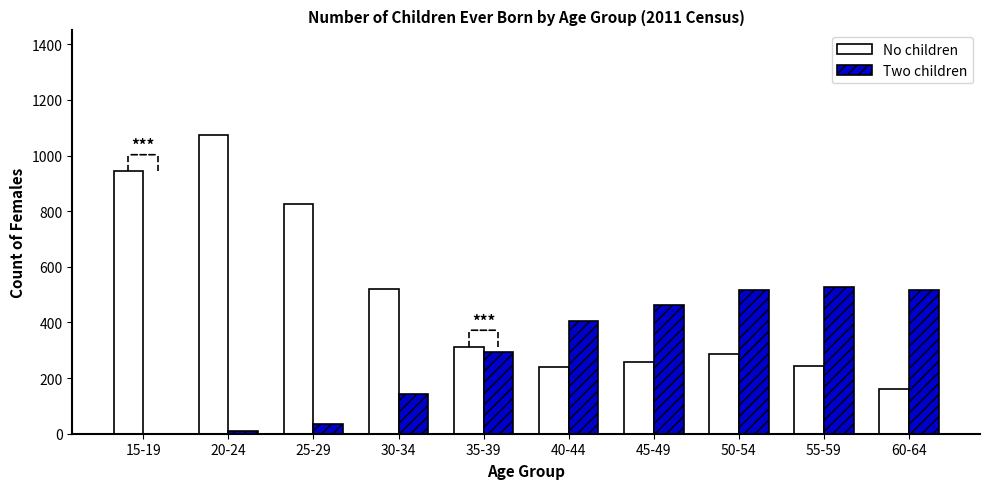

How many series are shown in this chart?

2